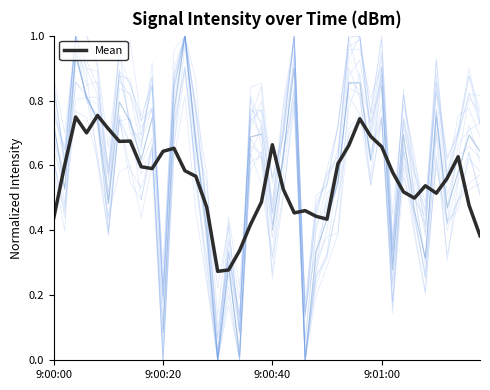

What is the sum of all values?

22.2